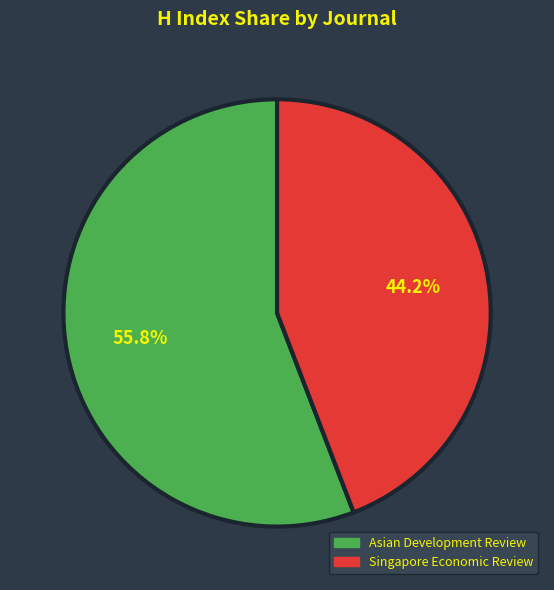

True or false: Asian Development Review accounts for 45% of the total.

False